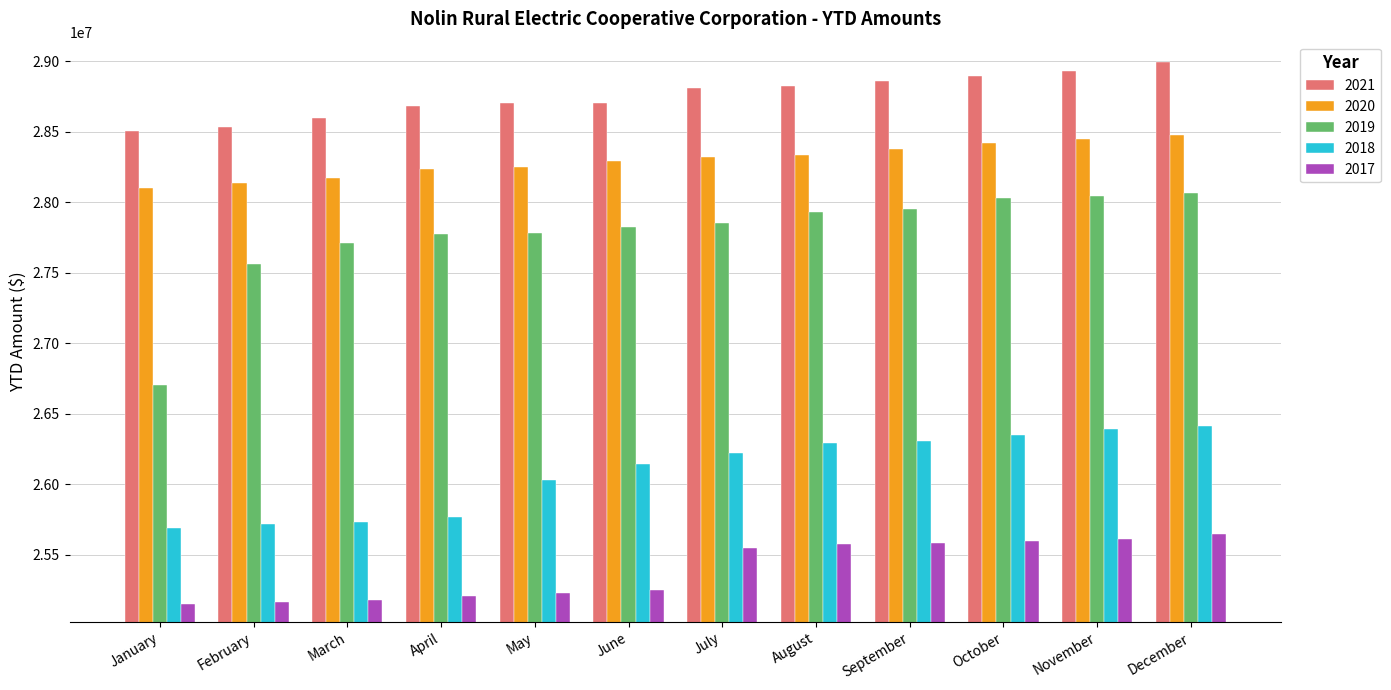

What is the smallest value displayed?

25147327.8